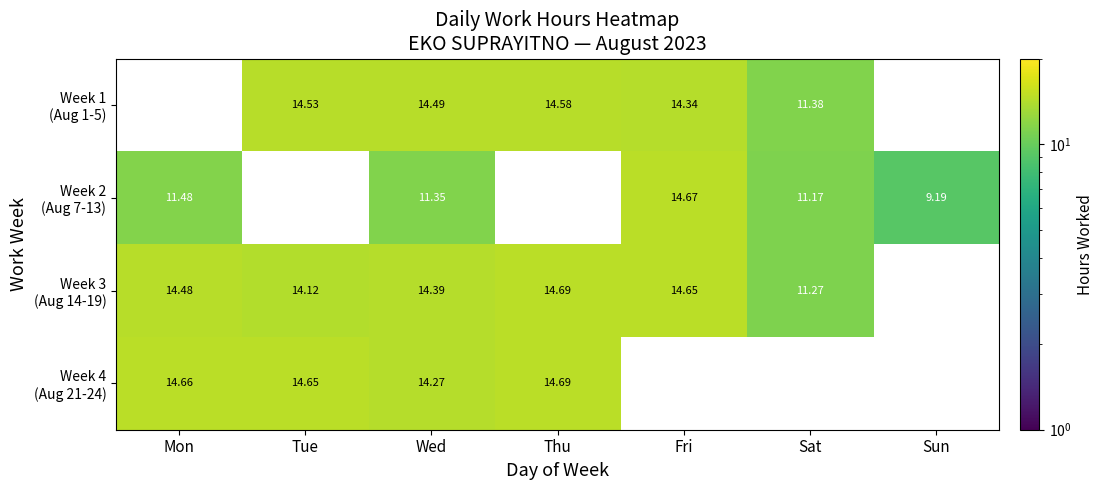

Which series has the largest total across all categories?

Week 3 (Aug 14-19)